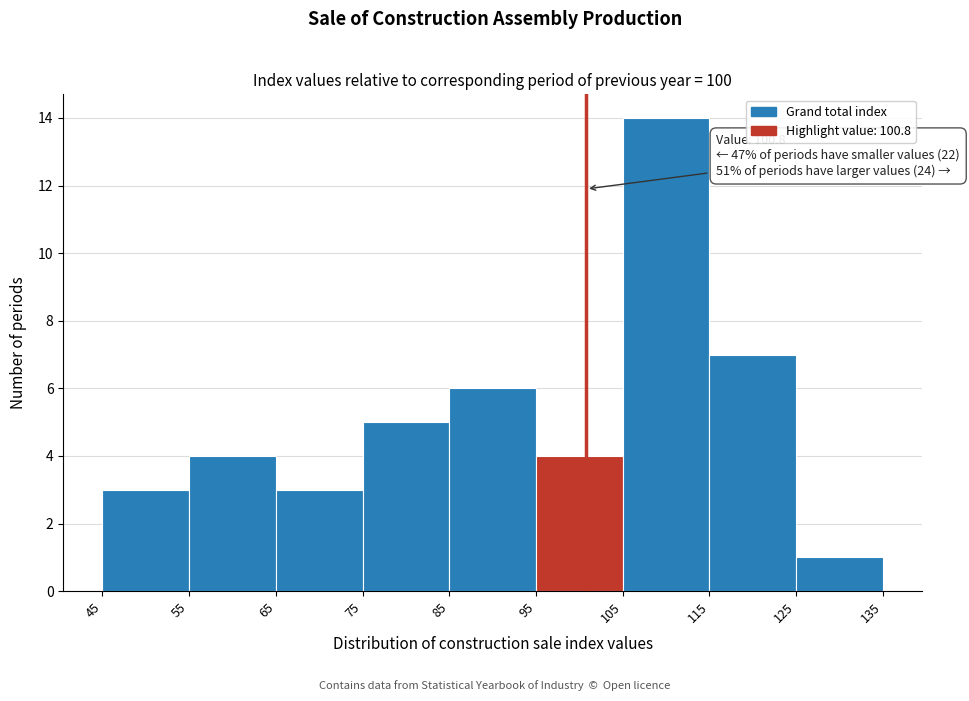

Which range on the x-axis has the tallest bar?

105 to 115